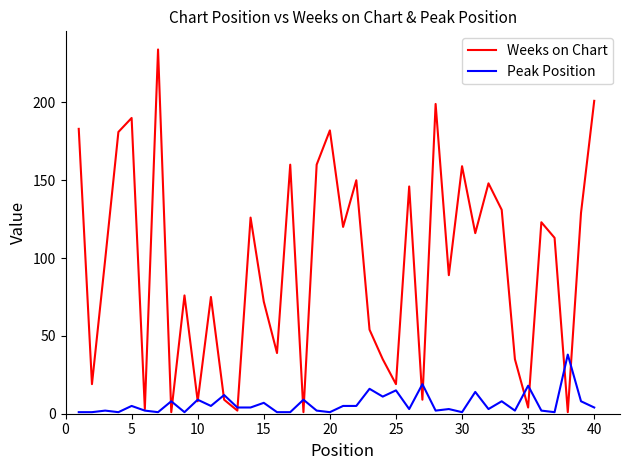

What is the greatest value displayed?

234